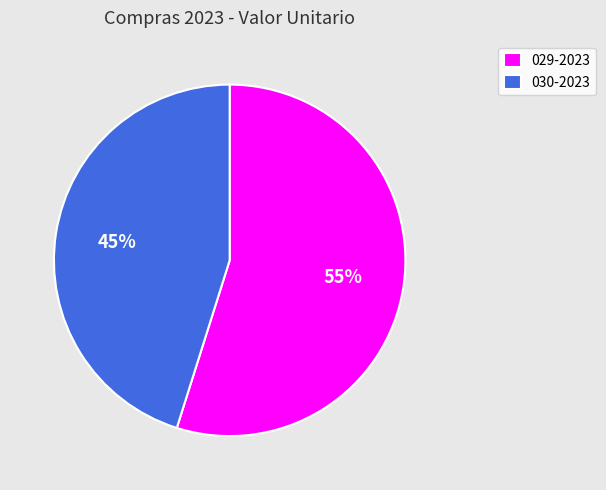

Does 029-2023 account for over 50% of the chart?

Yes